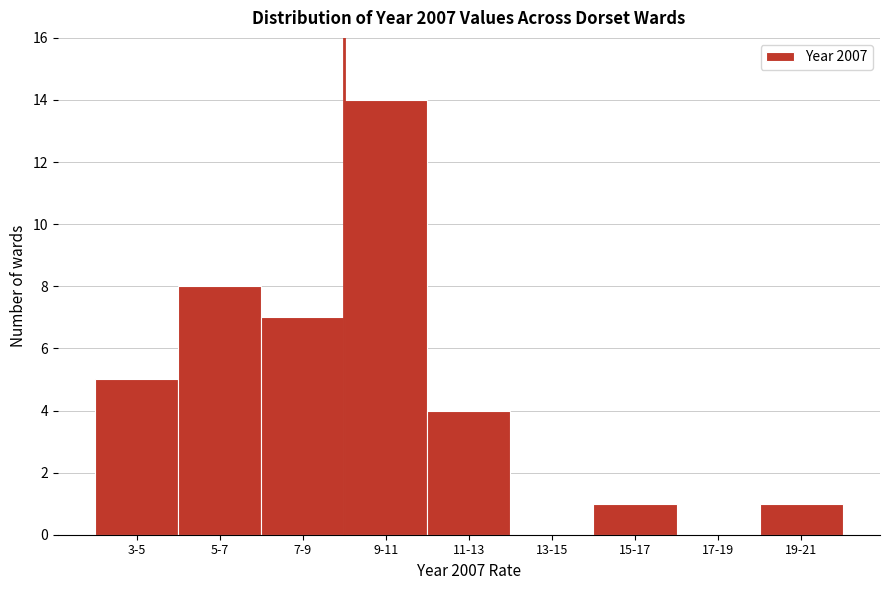

Reading right to left, extract all data points from this chart.

19-21=1	17-19=0	15-17=1	13-15=0	11-13=4	9-11=14	7-9=7	5-7=8	3-5=5